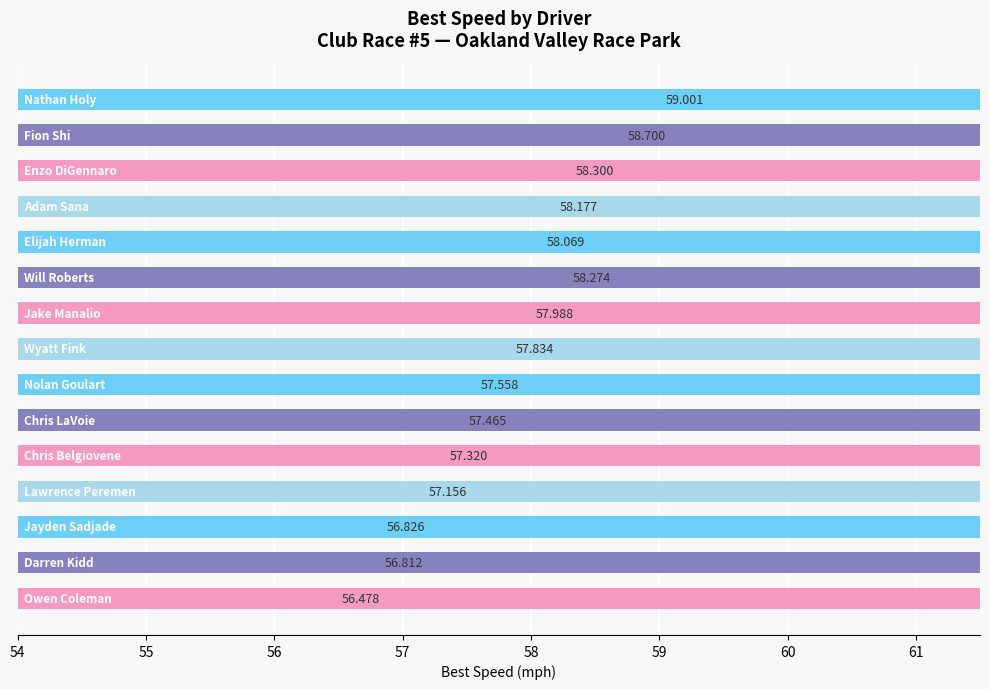

What is the value of the 5th bar from the left?

58.1